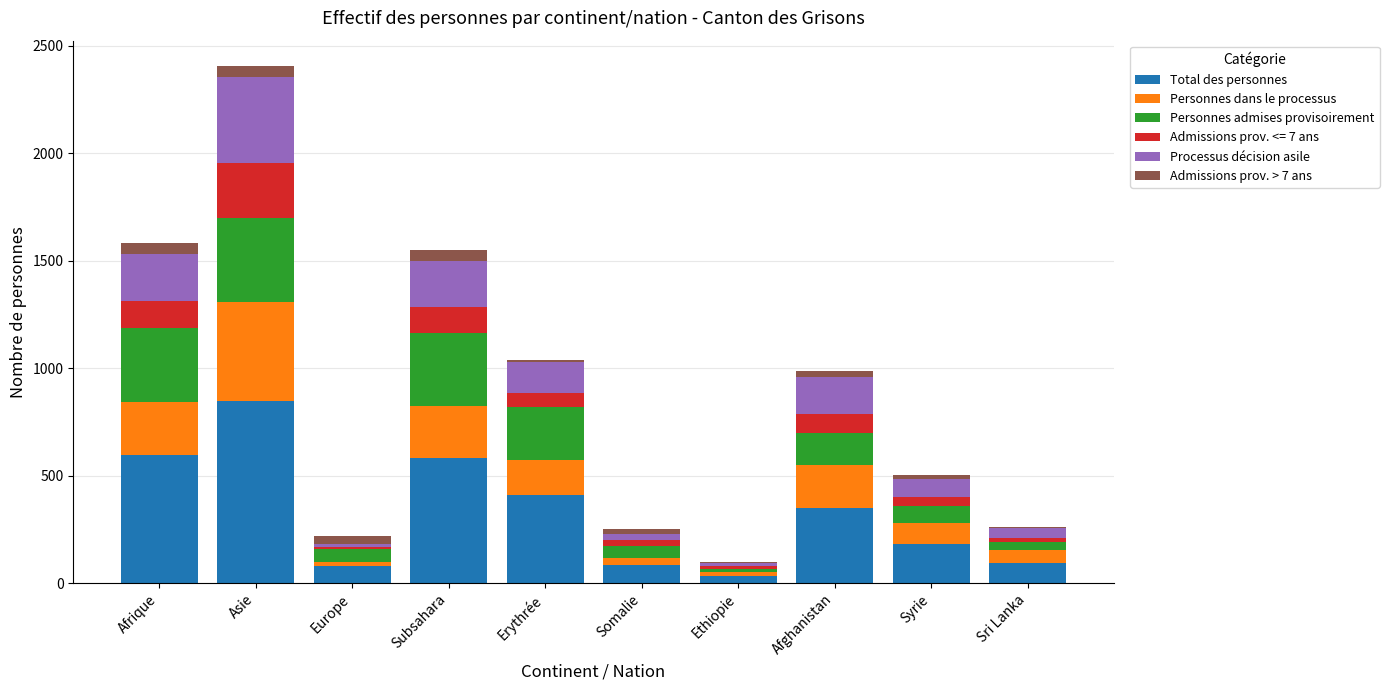

At which category is the sum across all series the highest?

Asie